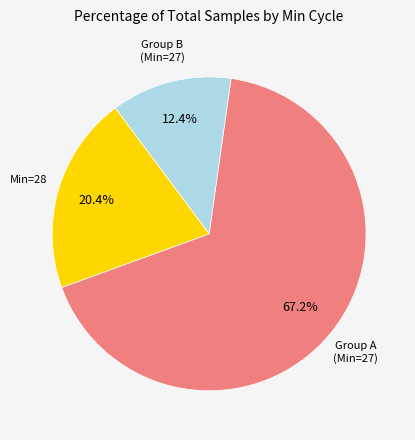

Is there any slice that represents more than half of the pie?

Yes